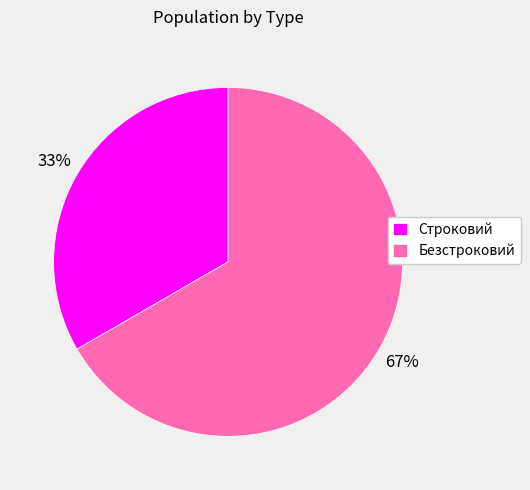

How many segments does this pie chart have?

2